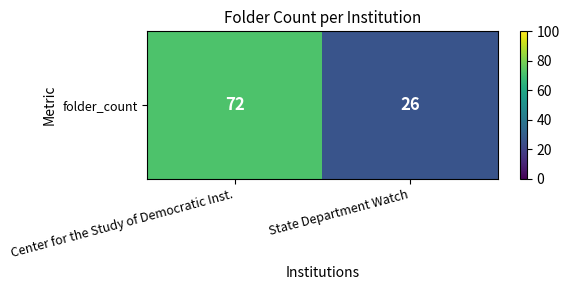

Is it true that the value at Center for the Study of Democratic Inst. is 72?

True